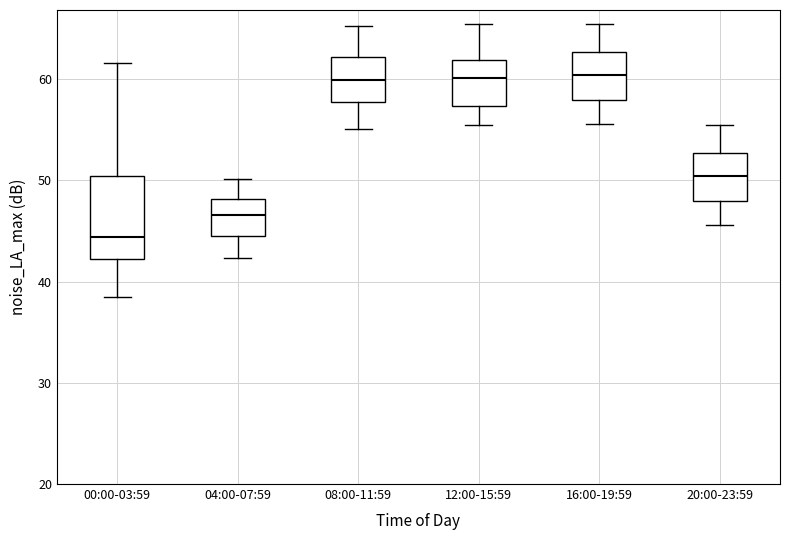

Where is the lower edge of the box for 00:00-03:59 on the y-axis? The values are not printed on the chart, so give them approximately, as read against the axis.

42